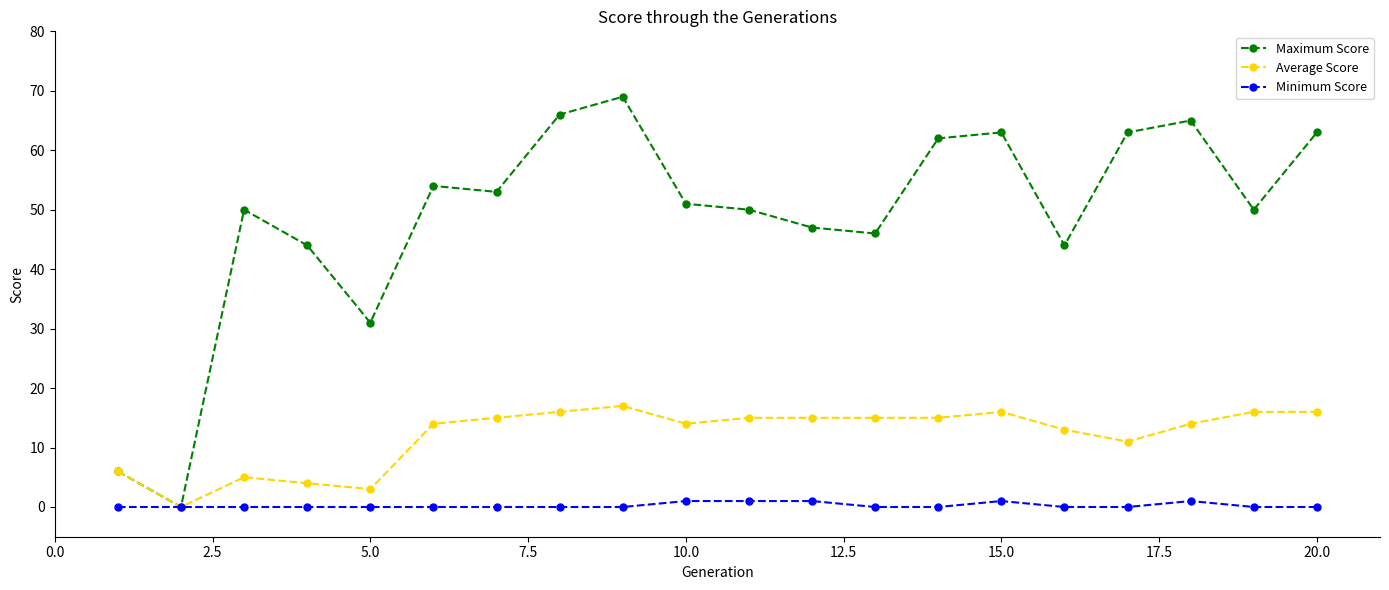

What is the average value of the Average Score series?

12